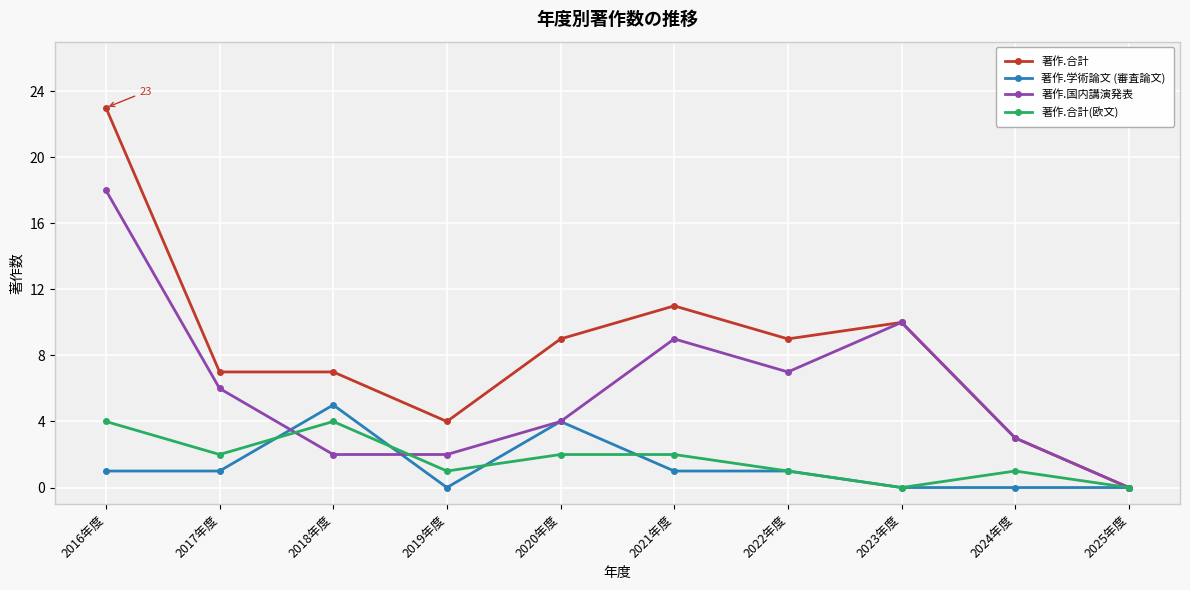

Reading left to right, list all the values displayed in this chart.

著作.合計: 23	7	7	4	9	11	9	10	3	0
著作.学術論文 (審査論文): 1	1	5	0	4	1	1	0	0	0
著作.国内講演発表: 18	6	2	2	4	9	7	10	3	0
著作.合計(欧文): 4	2	4	1	2	2	1	0	1	0